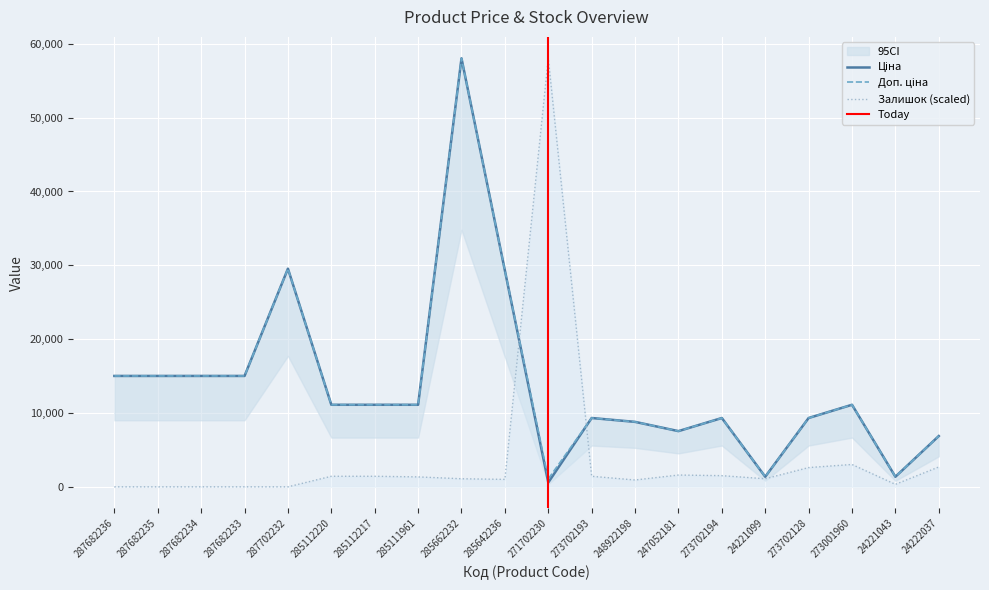

Reading right to left, what are all the values shown in this chart?

Ціна: 24222037=6879.5	24221043=1366.3	273001960=11113.6	273702128=9321.4	24221099=1366.3	273702194=9321.4	247052181=7545.9	248922198=8797.6	273702193=9321.4	271702230=586.0	285642236=29294.9	285662232=58037.0	285111961=11113.6	285112217=11113.6	285112220=11113.6	287702232=29548.9	287682233=15019.2	287682234=15019.2	287682235=15019.2	287682236=15019.2
Доп. ціна: 24222037=6879.5	24221043=1366.0	273001960=11113.6	273702128=9321.4	24221099=1366.0	273702194=9321.4	247052181=7545.9	248922198=8797.6	273702193=9321.4	271702230=1074.5	285642236=29294.9	285662232=58037.0	285111961=11113.6	285112217=11113.6	285112220=11113.6	287702232=29548.9	287682233=15019.2	287682234=15019.2	287682235=15019.2	287682236=15019.2
Залишок: 24222037=2691.6	24221043=336.4	273001960=3028.0	273702128=2607.5	24221099=1093.5	273702194=1514.0	247052181=1598.1	248922198=925.2	273702193=1429.9	271702230=58037.0	285642236=1009.3	285662232=1093.5	285111961=1345.8	285112217=1429.9	285112220=1429.9	287702232=0.0	287682233=0.0	287682234=0.0	287682235=0.0	287682236=0.0